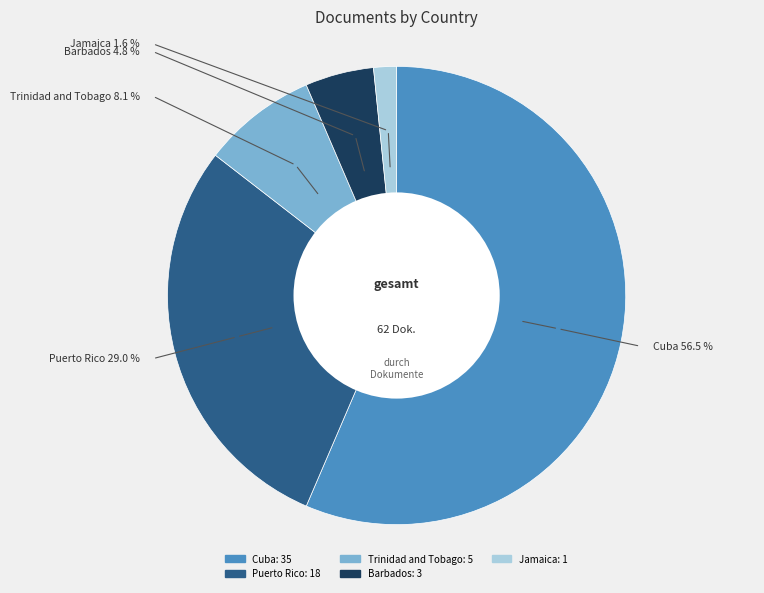

How many segments does this pie chart have?

5